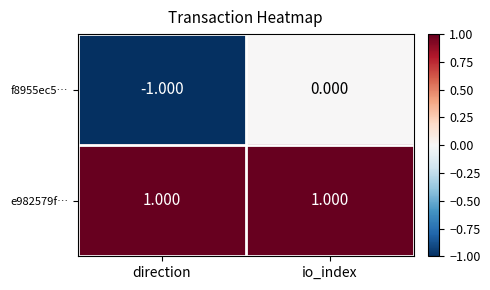

Where is f8955ec5… nearest to the value 0?

io_index